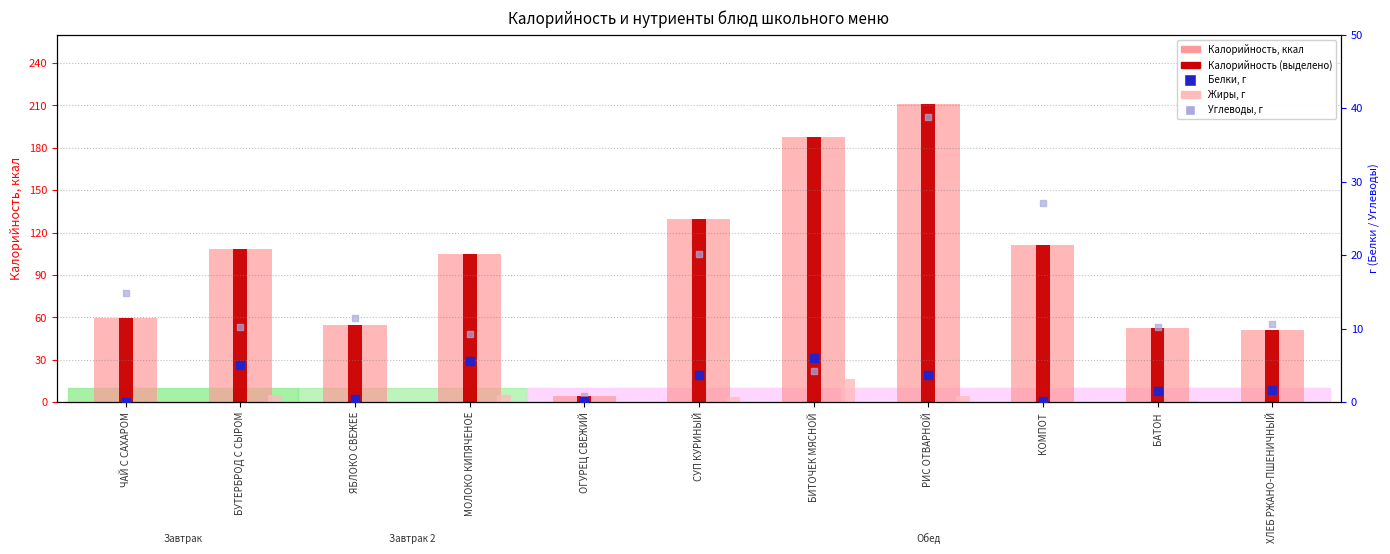

What is the total value across all series at ЧАЙ С САХАРОМ?

133.5